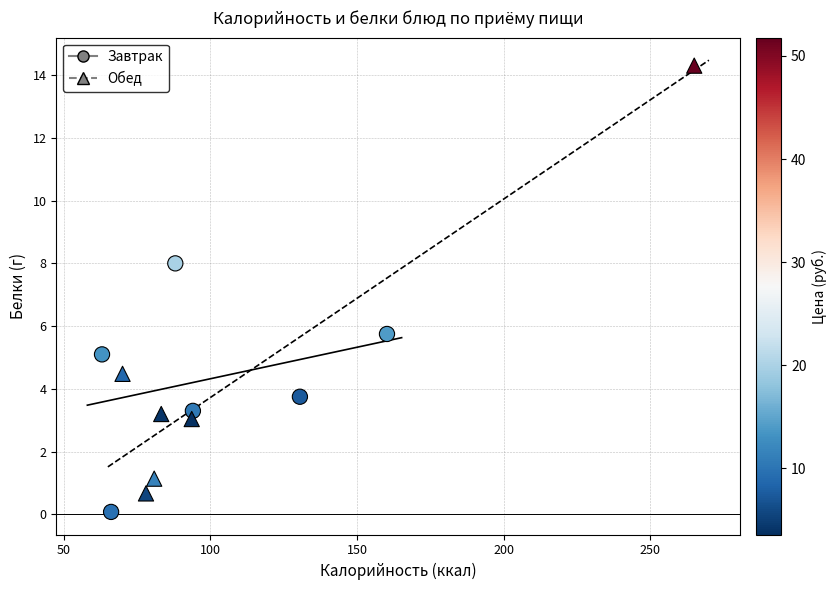

Which series contains the highest Y value?

Обед